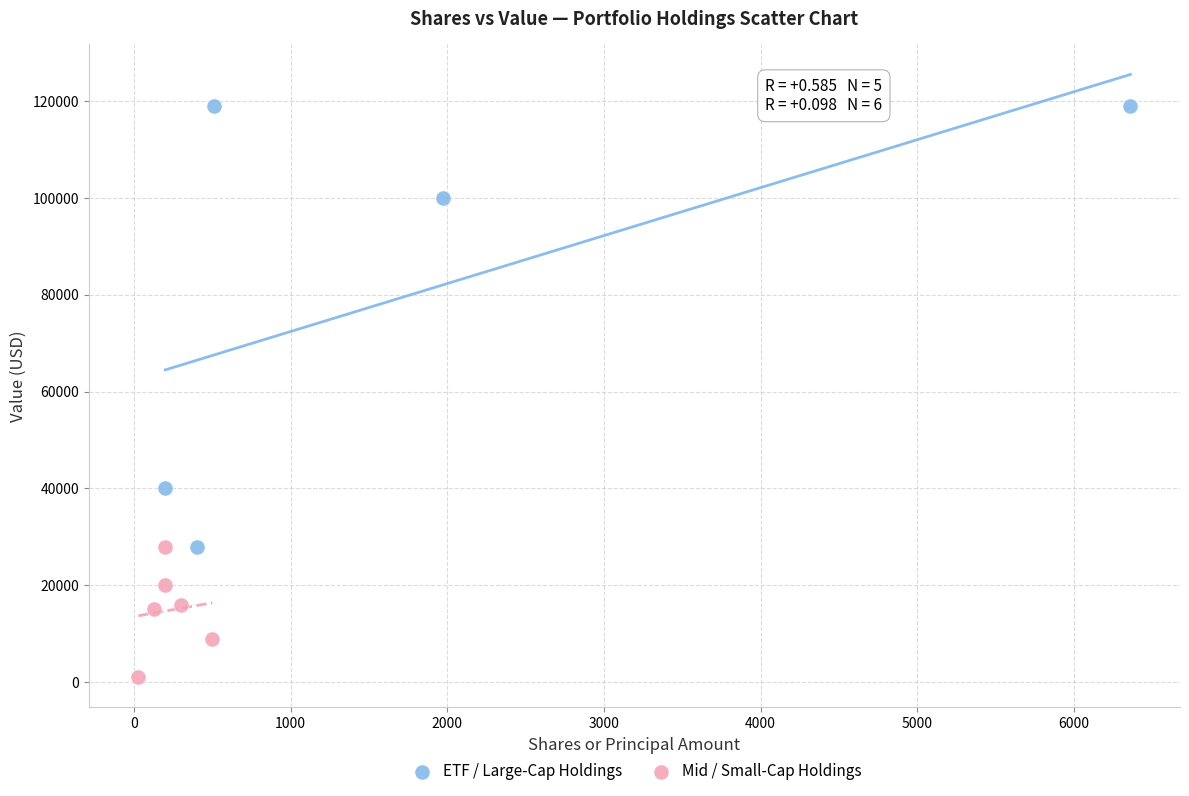

What are all the series names shown in the legend?

ETF / Large-Cap Holdings, Mid / Small-Cap Holdings